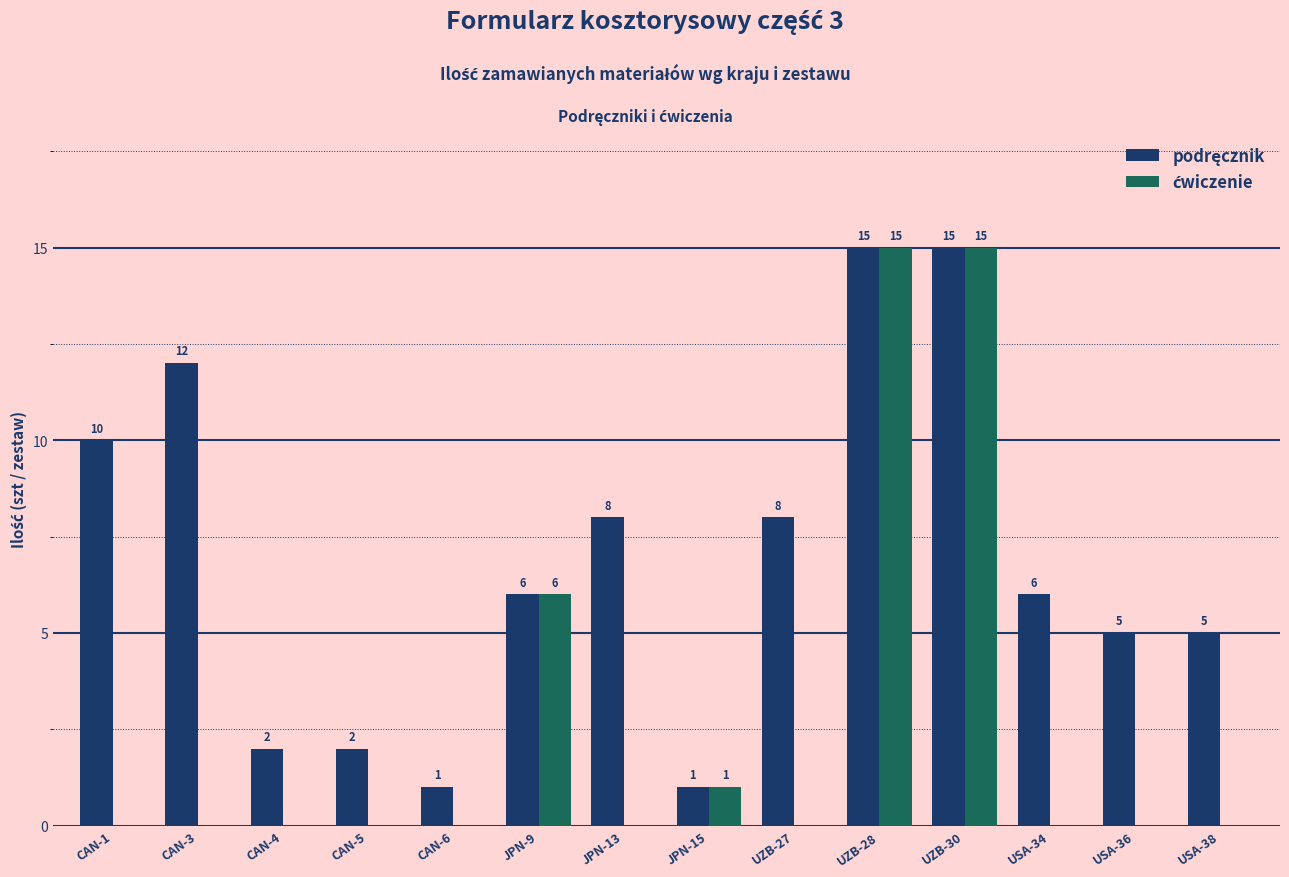

What is the total value across all series at UZB-27?

8